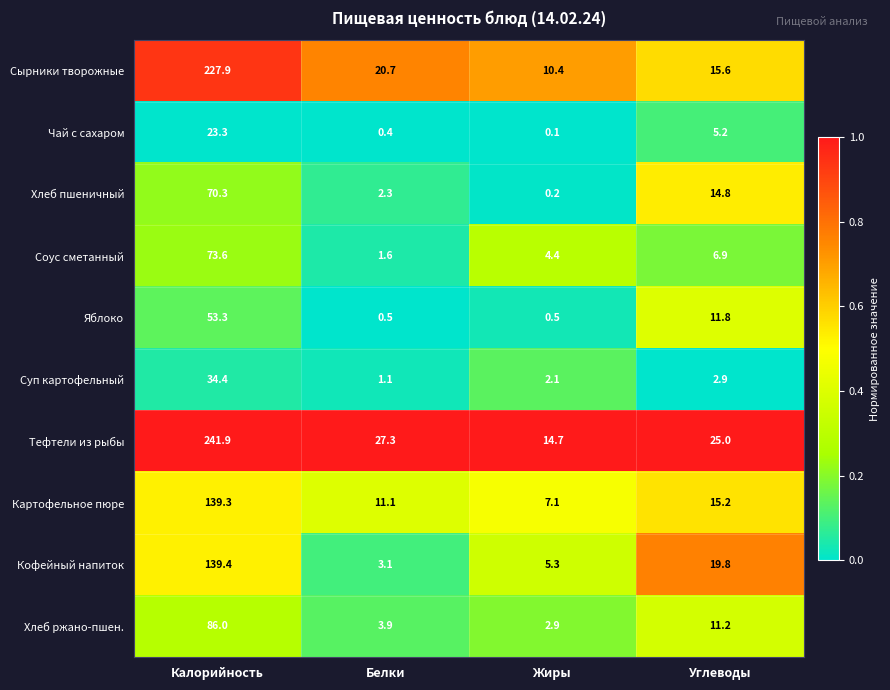

True or false: Картофельное пюре has a value of 6.0 at Углеводы.

False